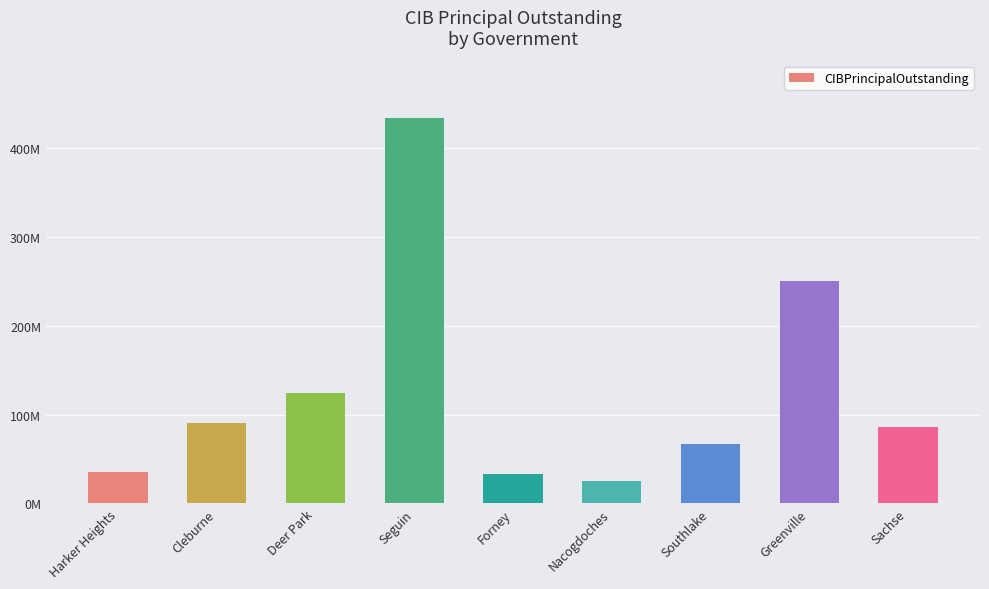

What is the change in value from Southlake to Greenville?

+183401000